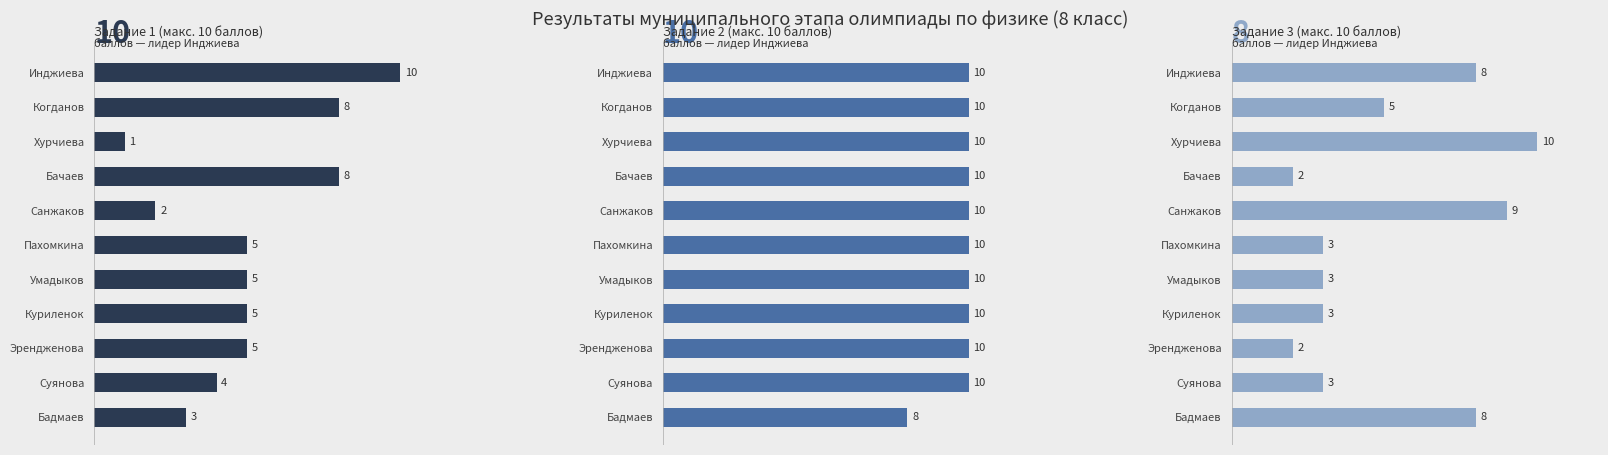

Rank the categories by Task 1 value from lowest to highest.

Хурчиева, Санжаков, Бадмаев, Суянова, Пахомкина, Умадыков, Куриленок, Эрендженова, Когданов, Бачаев, Инджиева